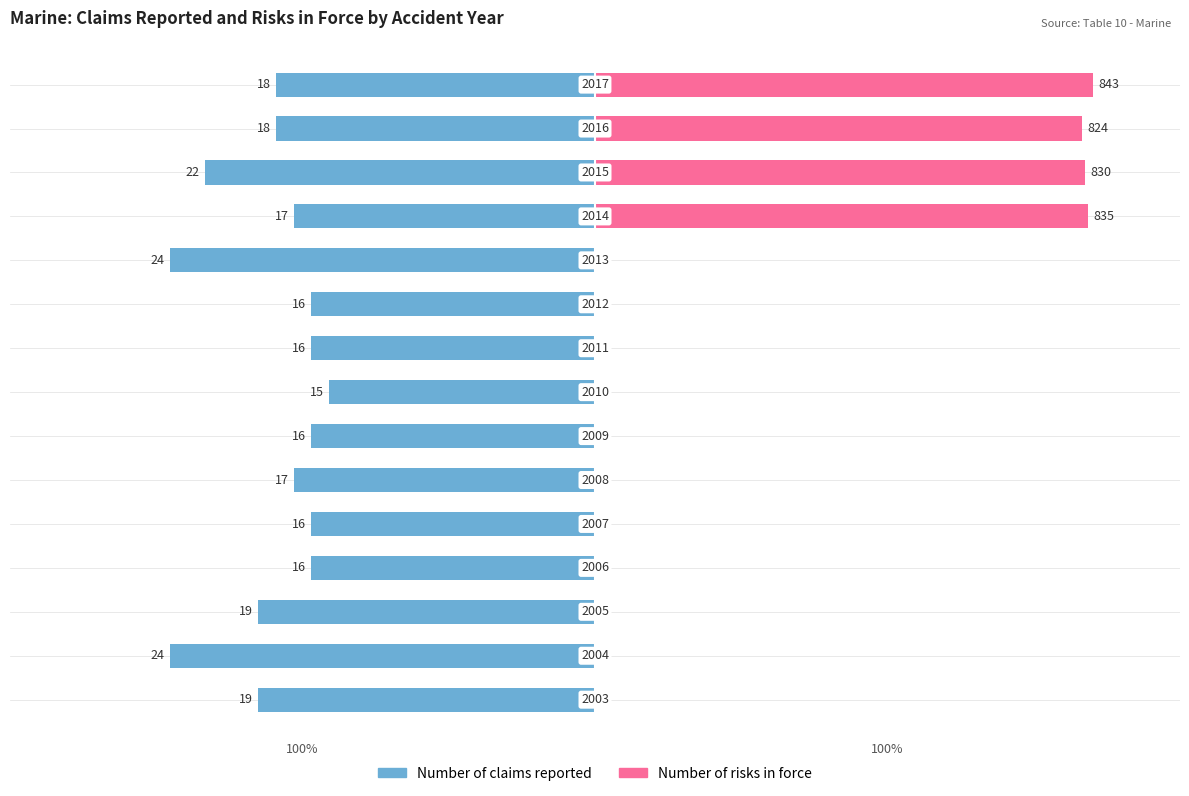

What are all the series names shown in the legend?

Number of claims reported, Number of risks in force